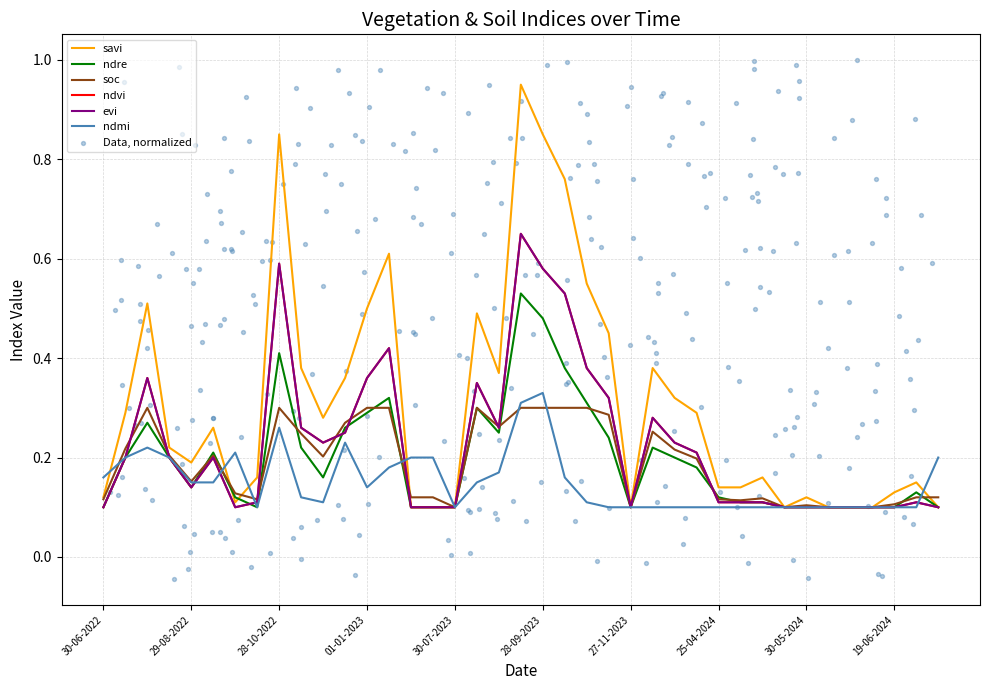

What is the total value across all series at 27-11-2022?

1.2